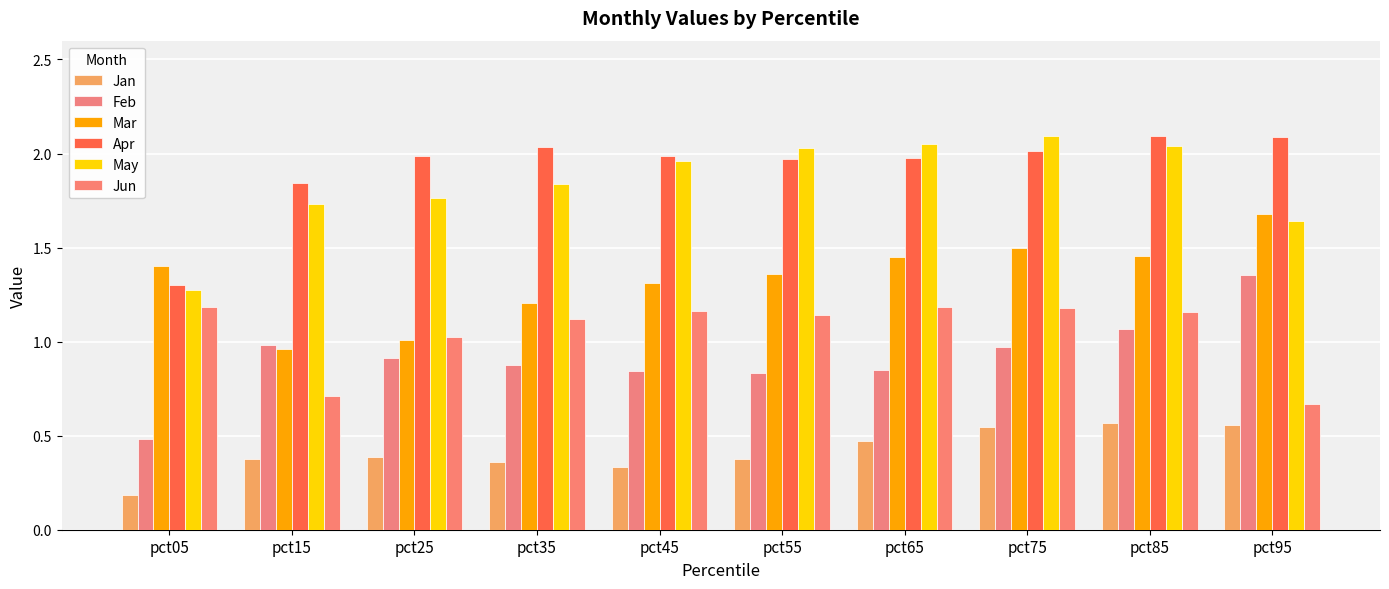

What is the average value of the Feb series?

0.9